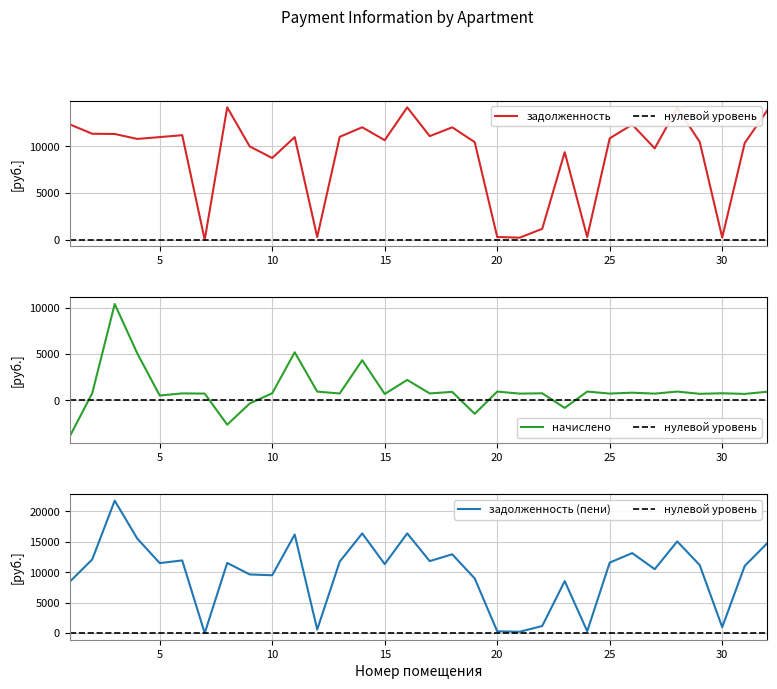

List the series in order of their peak value, lowest first.

nachisleno, zadolzhennost, zadolzhennost_peni